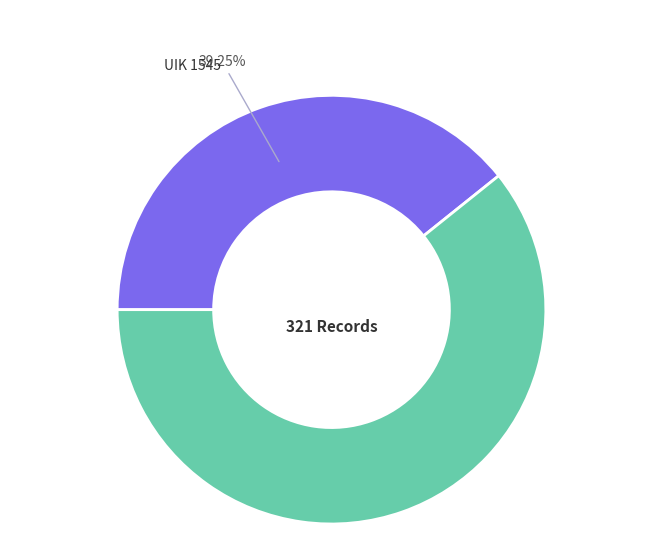

Does any single category account for the majority?

Yes